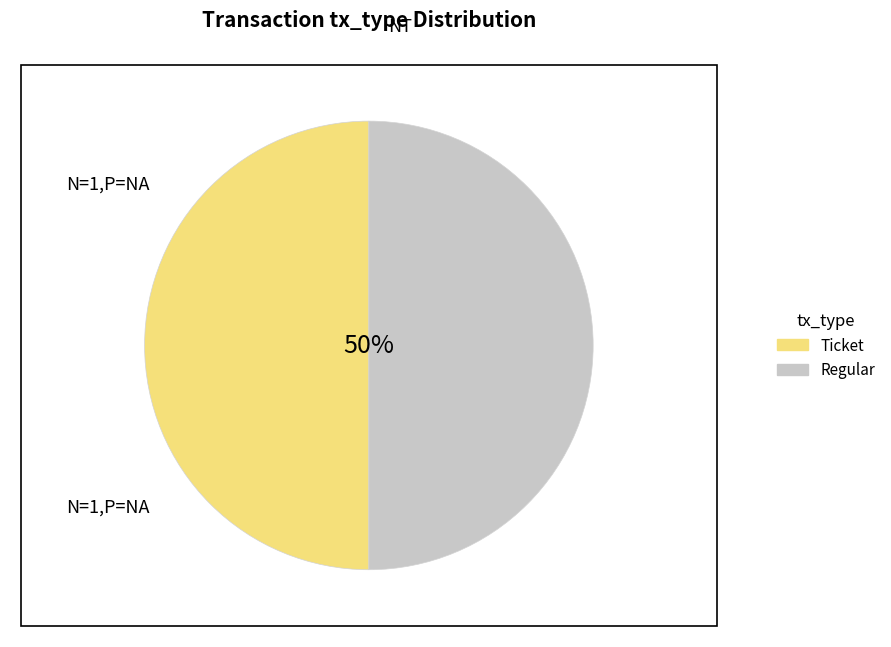

Combined, do Ticket and Regular account for over 50%?

Yes